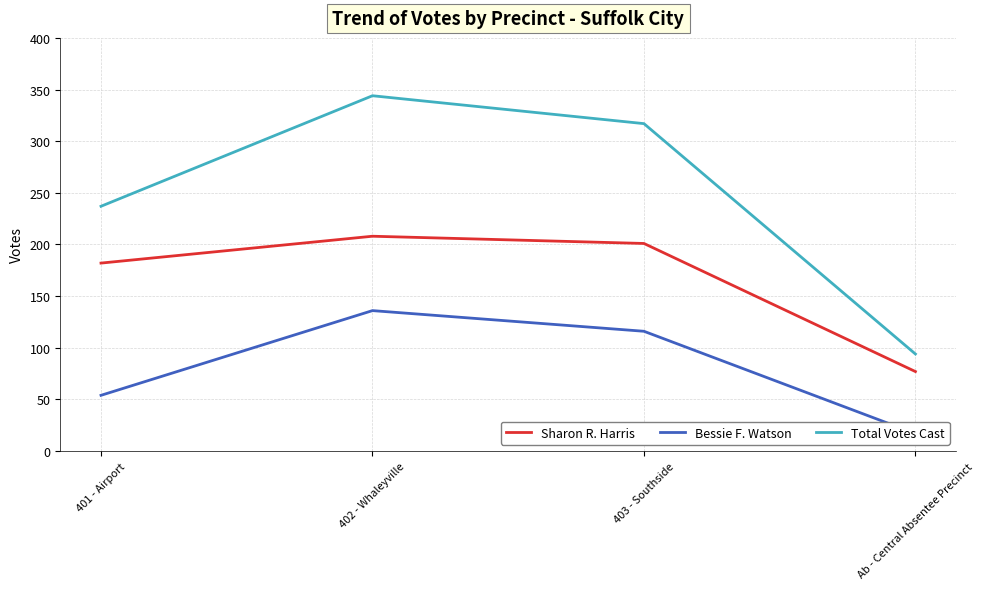

Where is the first local maximum for Sharon R. Harris?

402 - Whaleyville